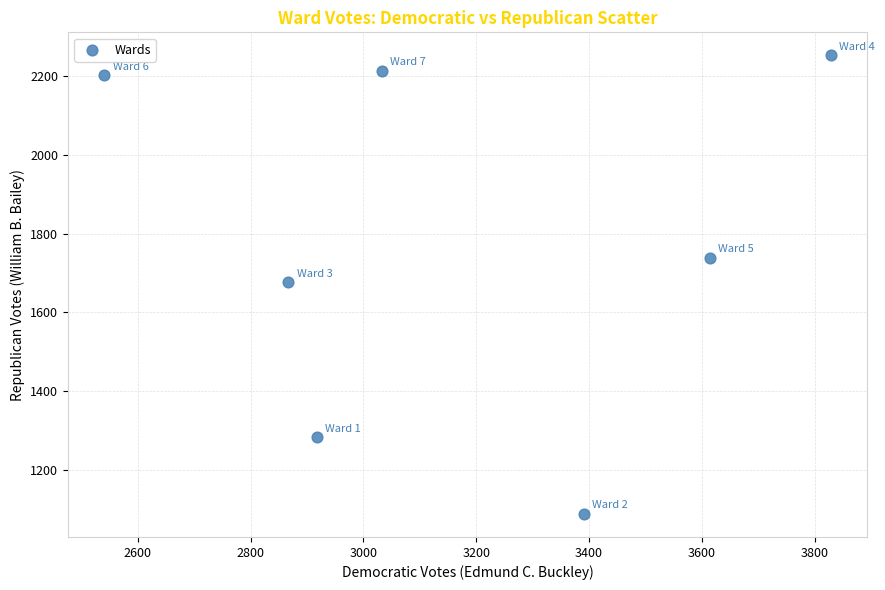

What is the average X value?

3170